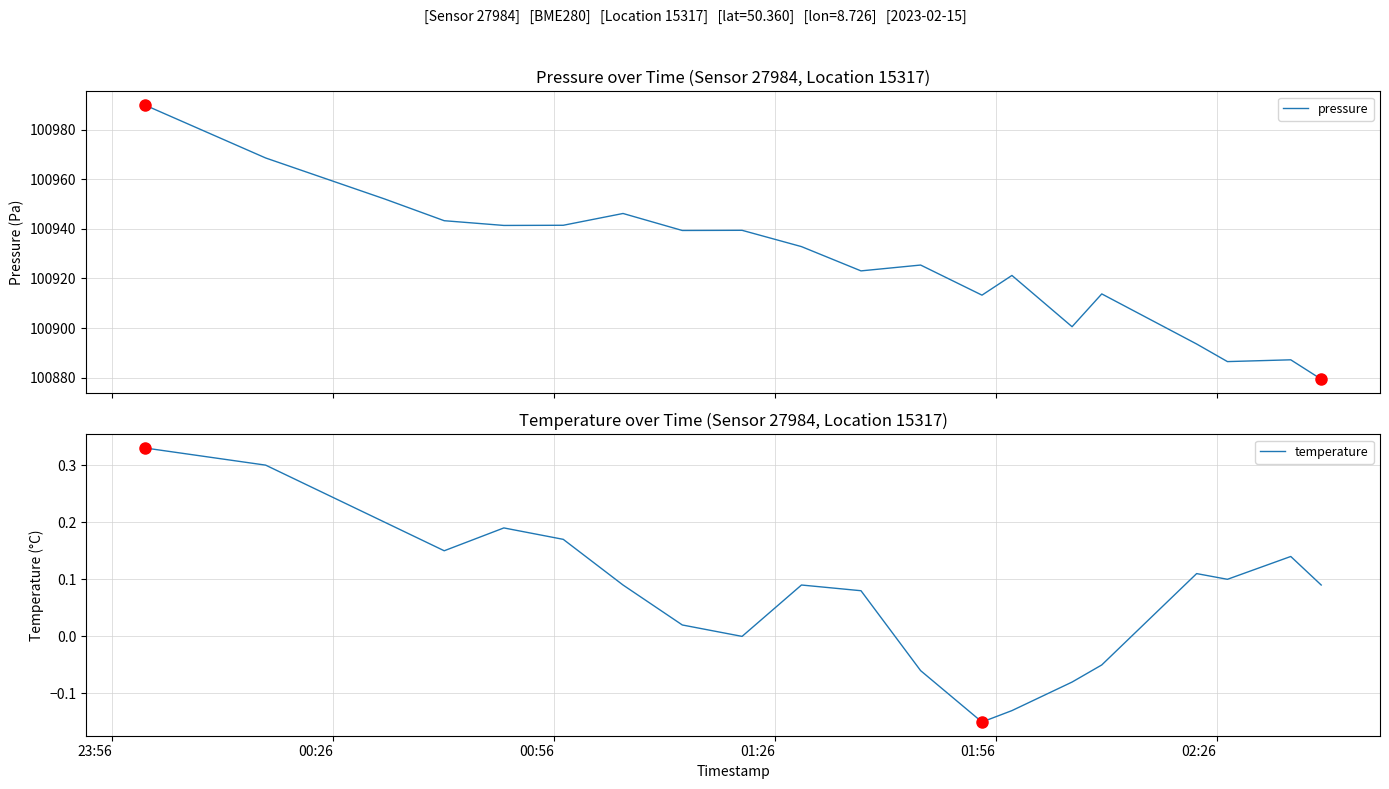

What is the value of the temperature point at the 6th from the left?

0.2